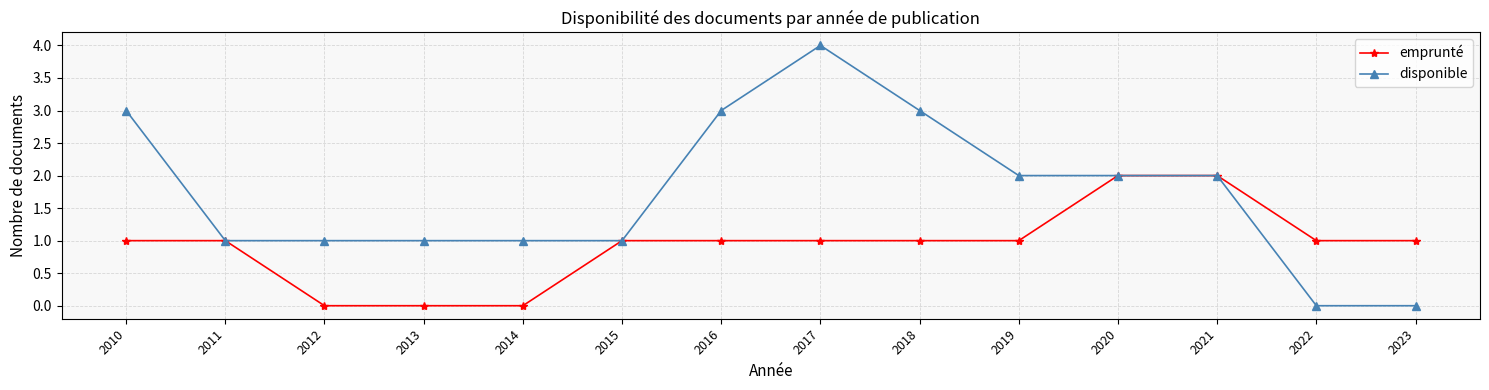

What are all the series names shown in the legend?

emprunté, disponible